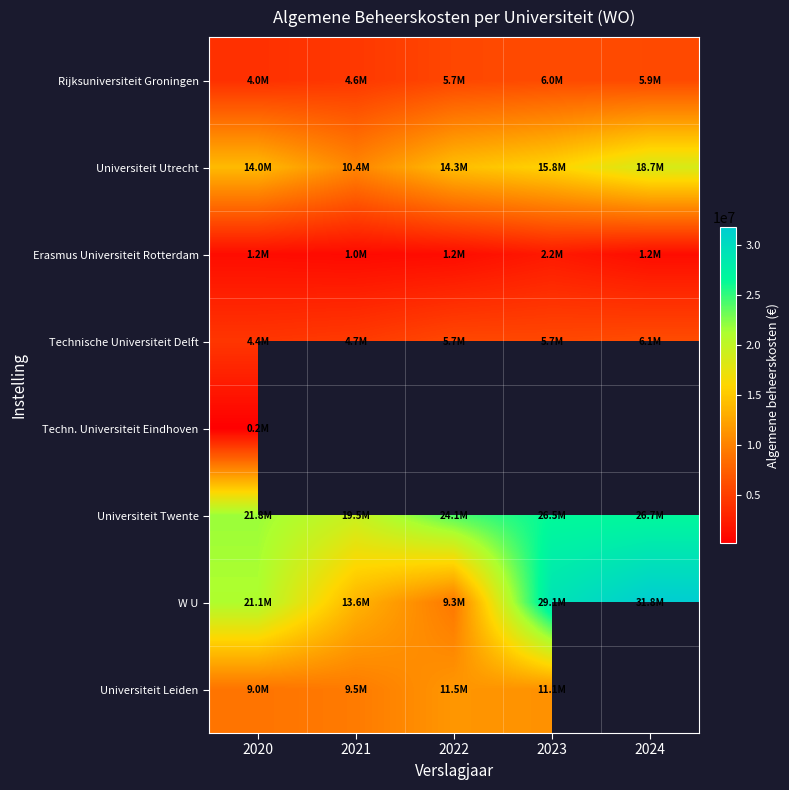

The value of Universiteit Twente at 2024 is 39057529.2. True or false?

False